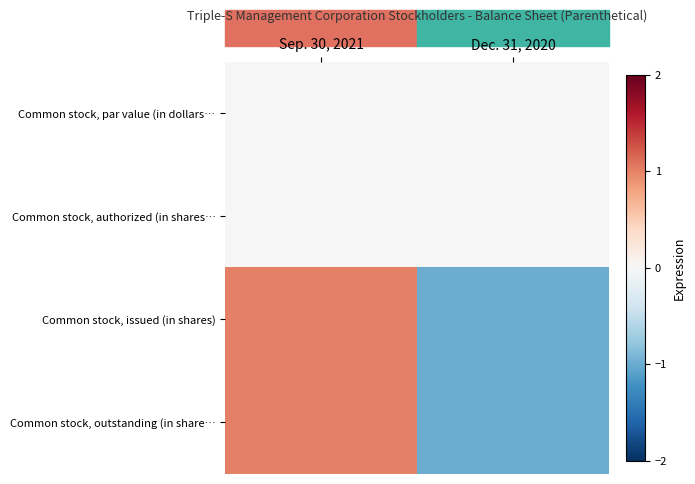

Rank the series by their maximum value, from highest to lowest.

Common stock, issued (in shares), Common stock, outstanding (in share…, Common stock, par value (in dollars…, Common stock, authorized (in shares…